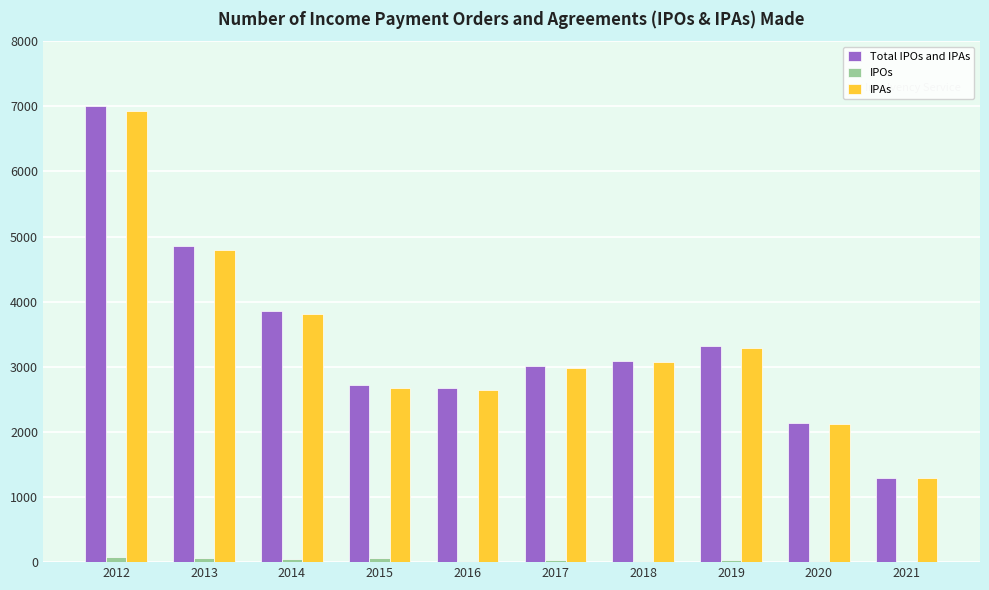

True or false: Total IPOs and IPAs has a value of 4673 at 2016.

False